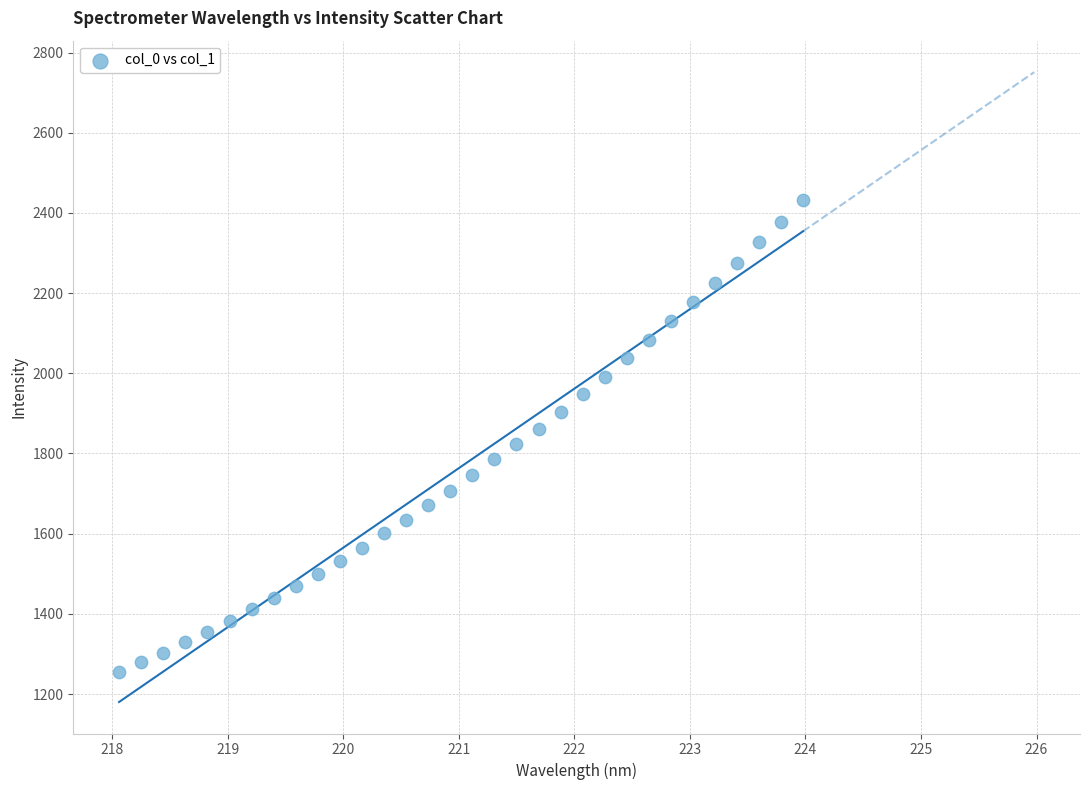

What is the range of Y values (max minus min)?

1177.1